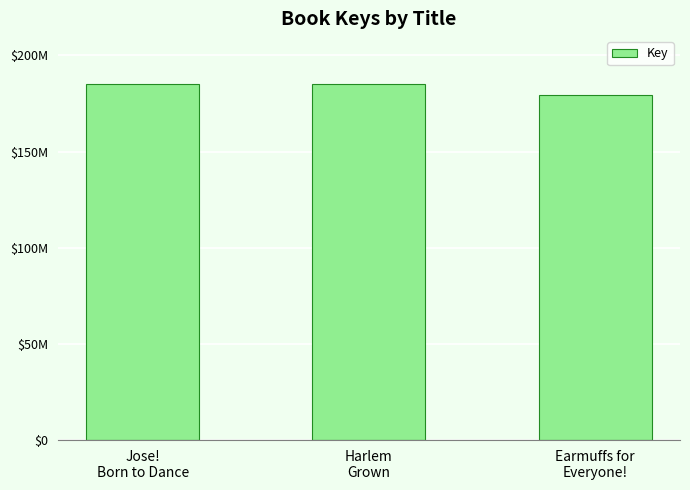

Rank the categories by value from highest to lowest.

Jose!
Born to Dance, Harlem
Grown, Earmuffs for
Everyone!